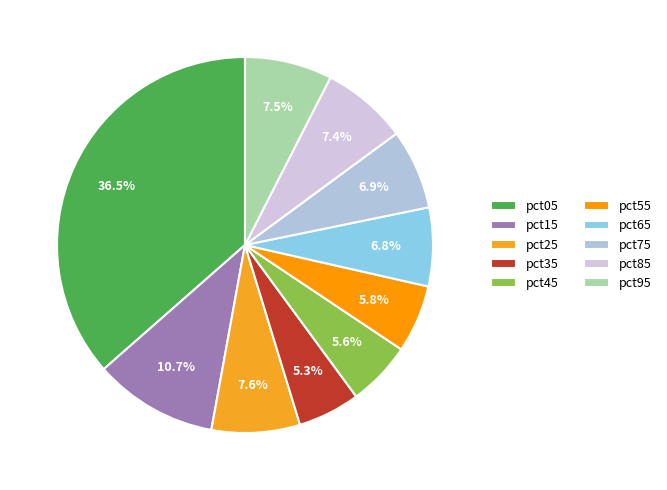

Count the number of slices in the pie.

10